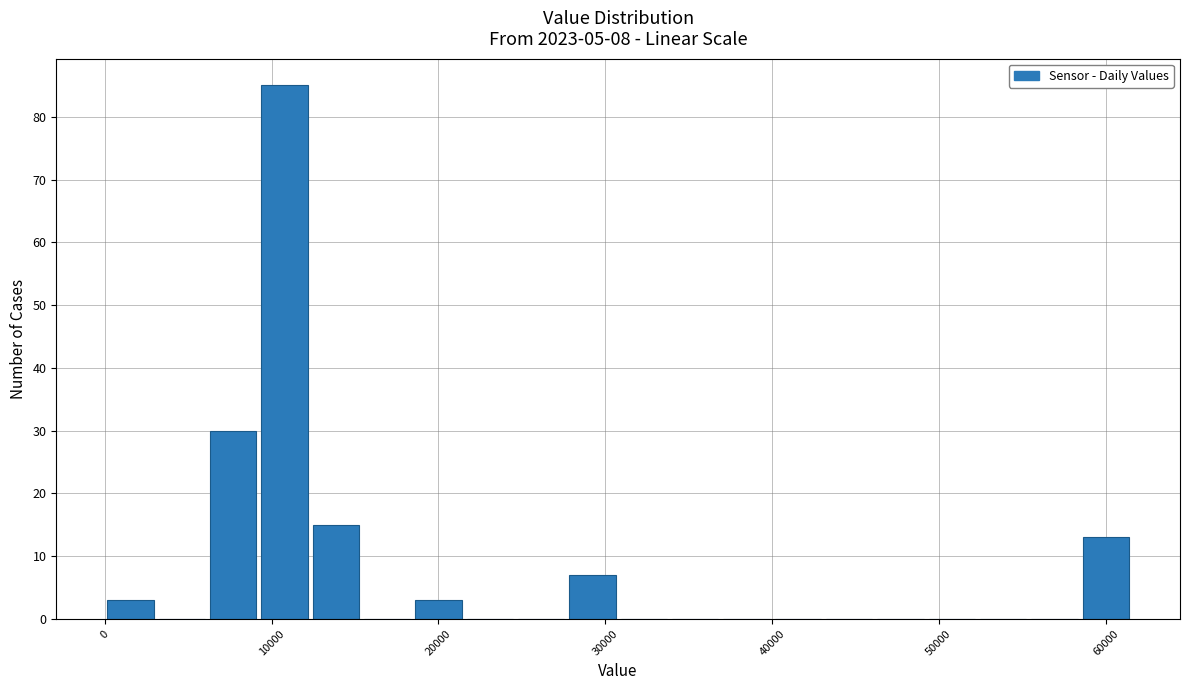

Read against the x-axis, roughly where is the centre of the tallest bar?

11000